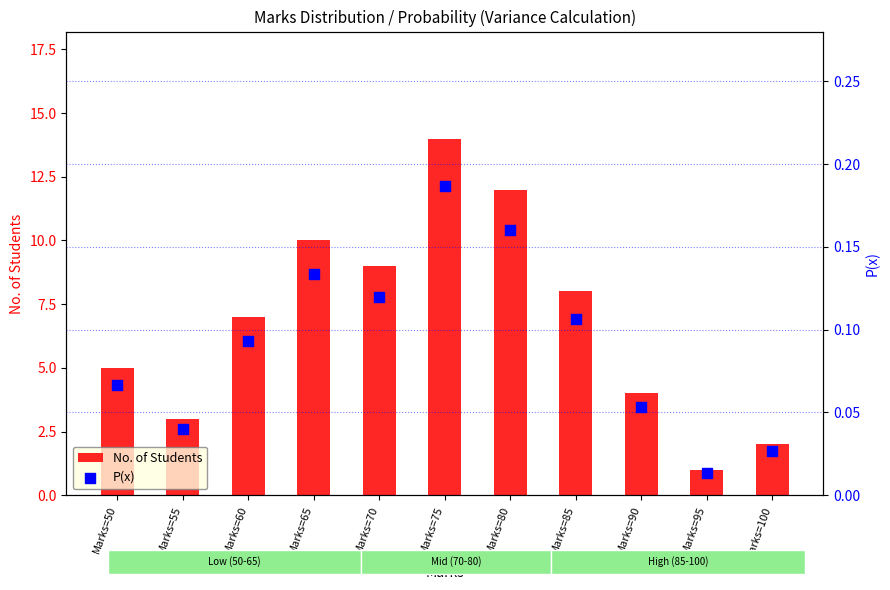

Which series has the largest Y range (max minus min)?

No. of Students